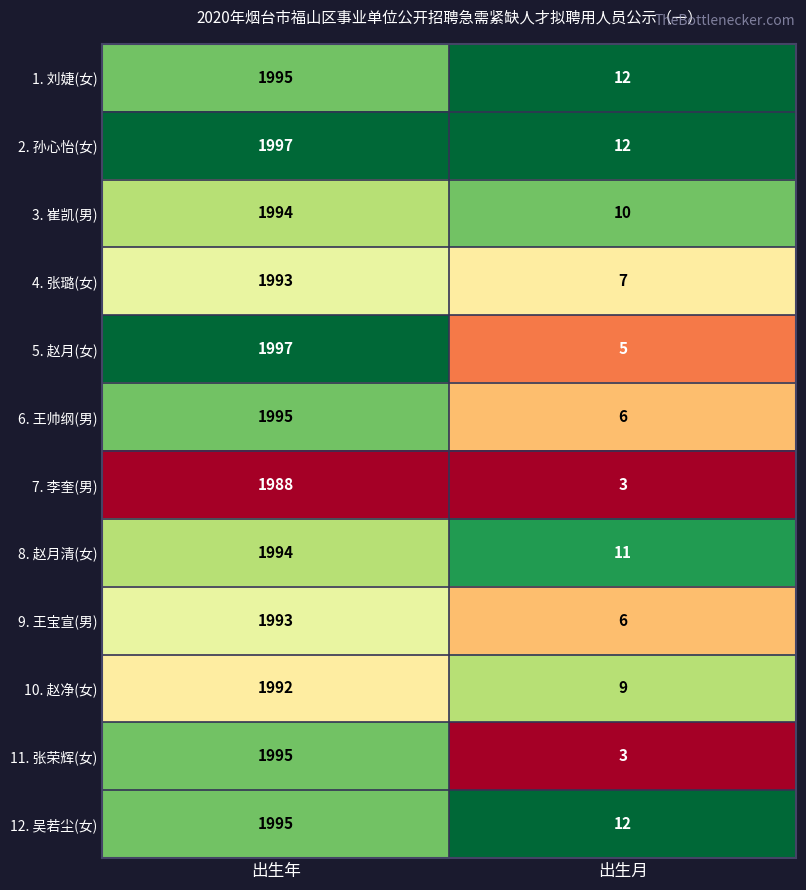

At which category is the sum across all series the highest?

出生年